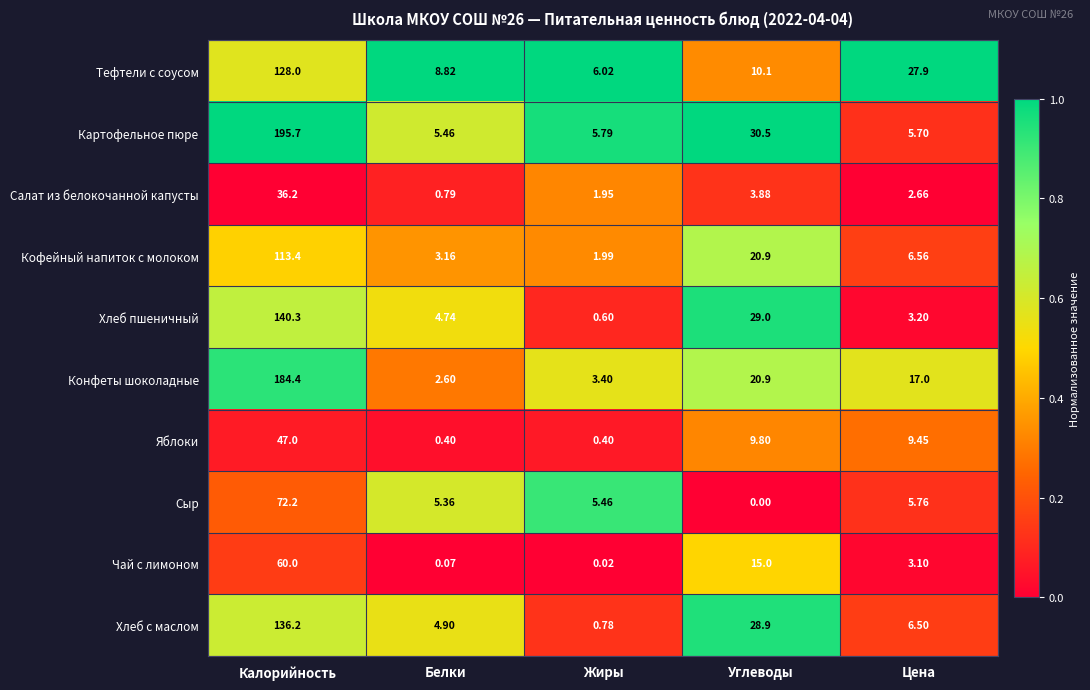

Which category has the lowest value in the Тефтели с соусом series?

Жиры